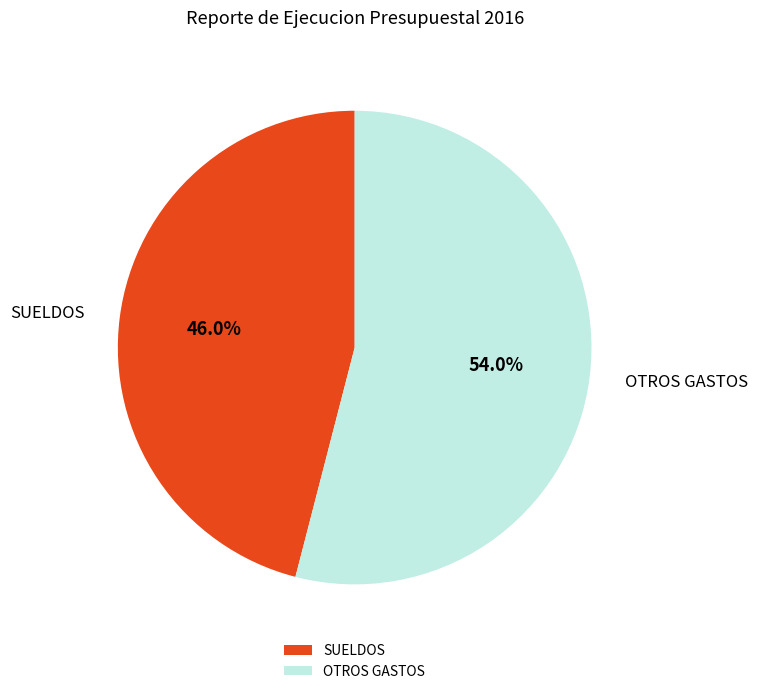

What percentage is the SUELDOS slice, to the nearest percent?

46%